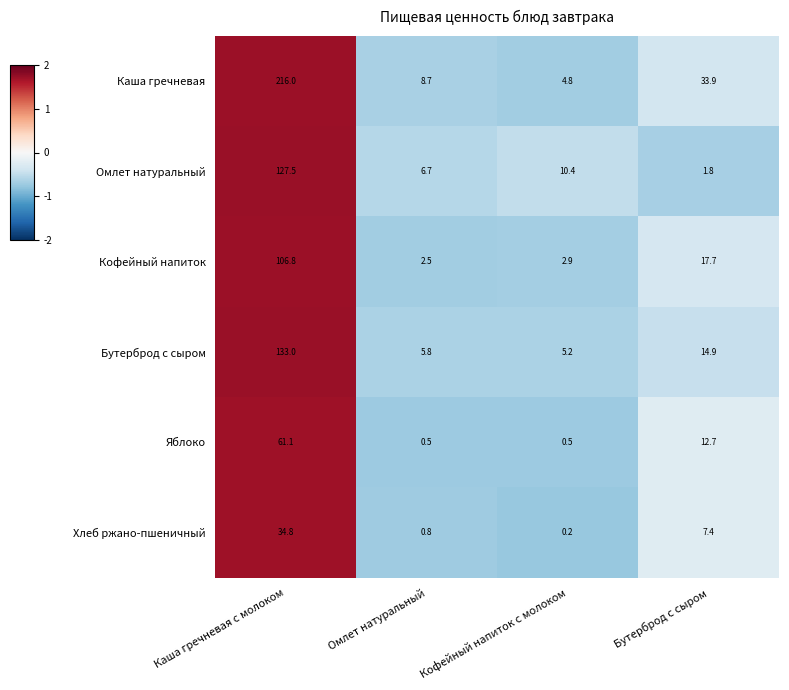

What is the difference between the Омлет натуральный values at Кофейный напиток с молоком and Бутерброд с сыром?

8.6